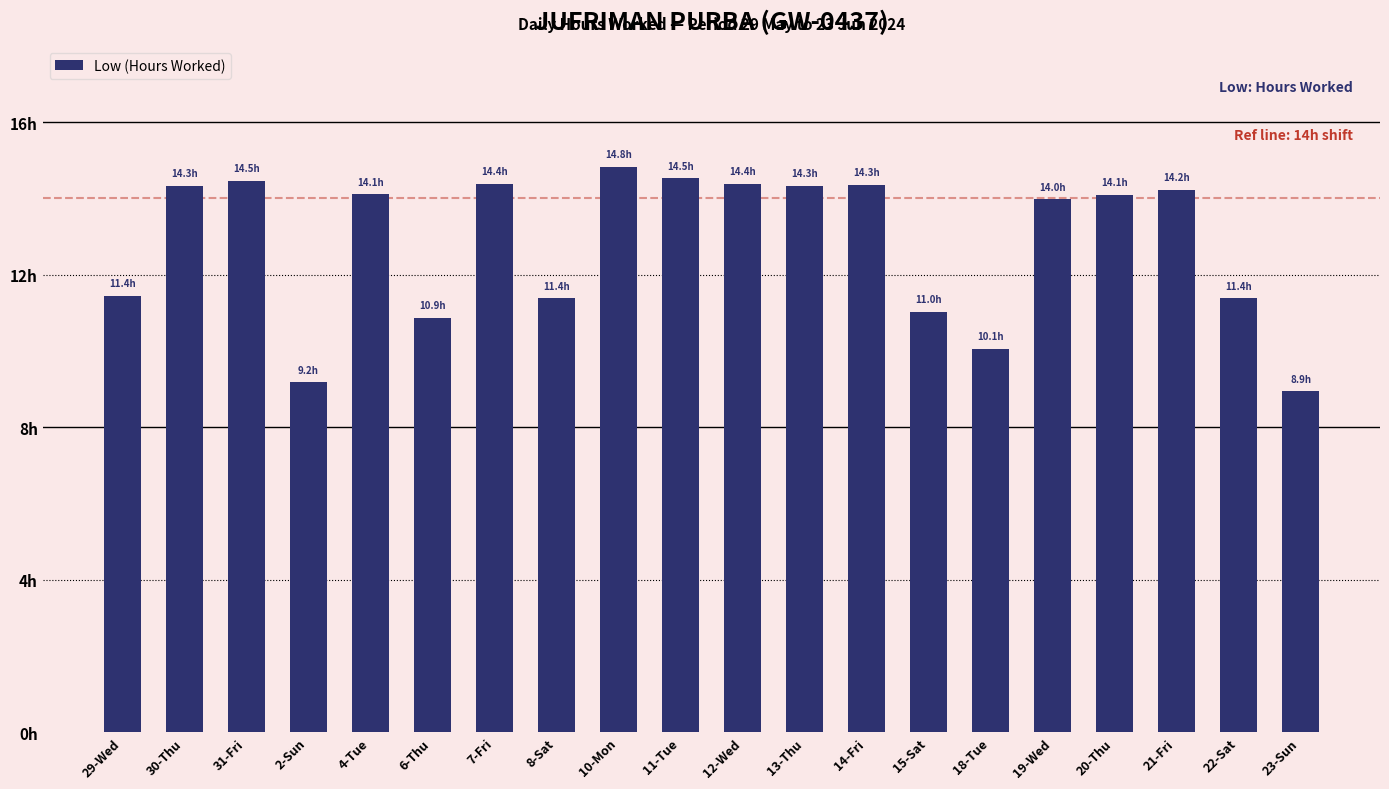

What is the label of the 15th bar from the left?

18-Tue